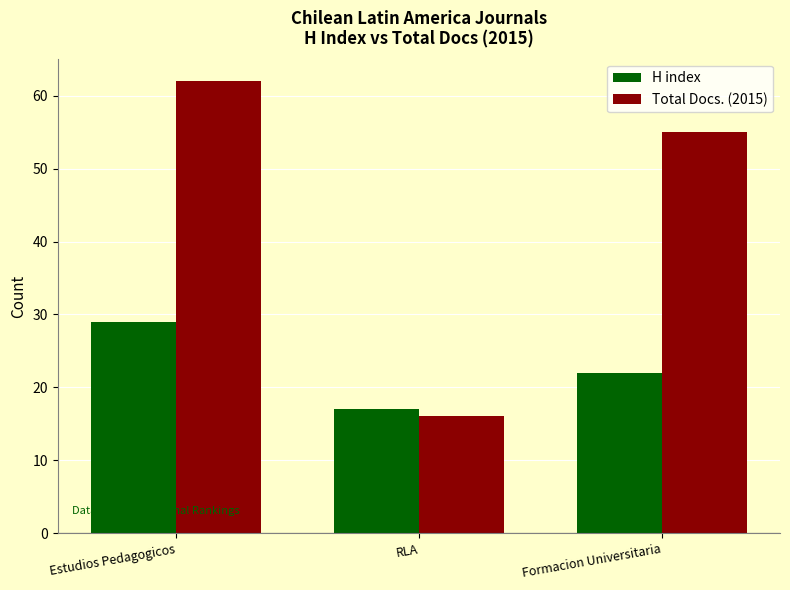

What is the value of the H index bar at the 2nd from the left?

17